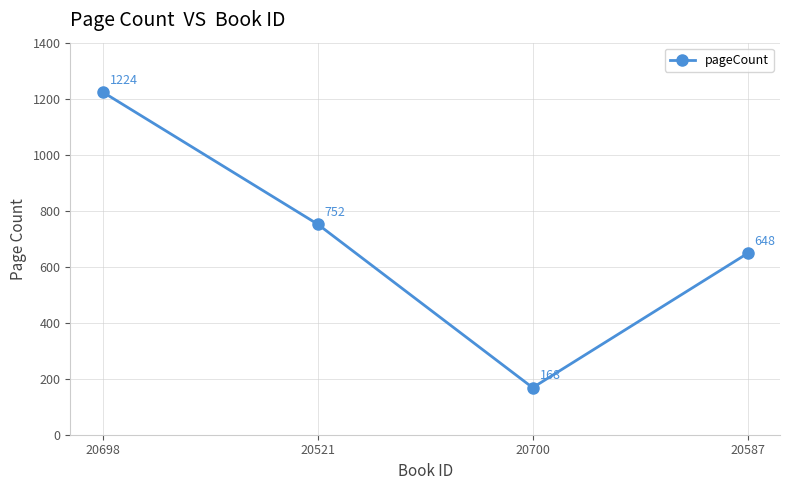

Which label corresponds to the smallest value in the chart?

20700